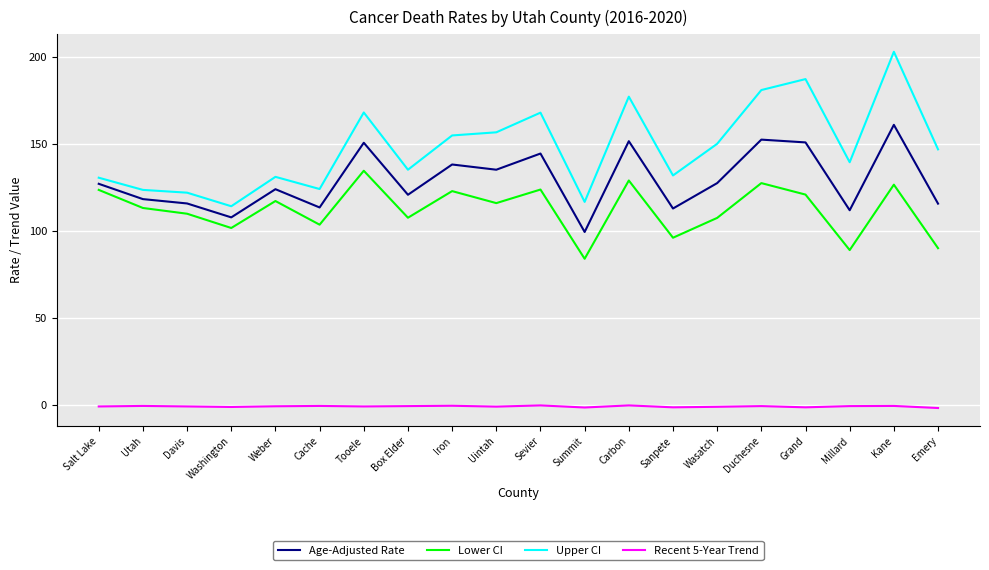

Is the value of Lower CI at Salt Lake greater than the value of Upper CI at Weber?

No